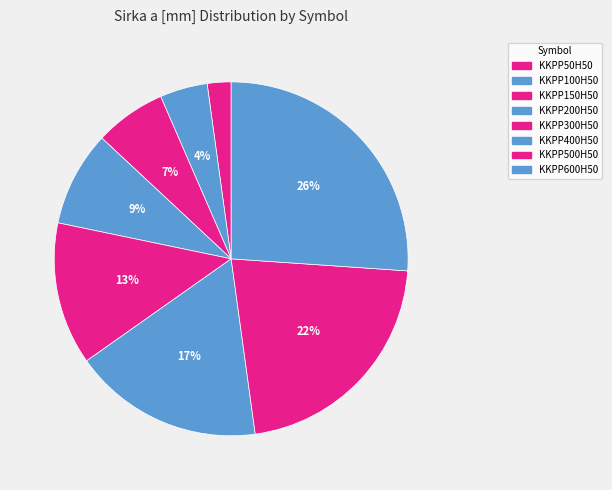

True or false: KKPP300H50 accounts for 13% of the total.

True